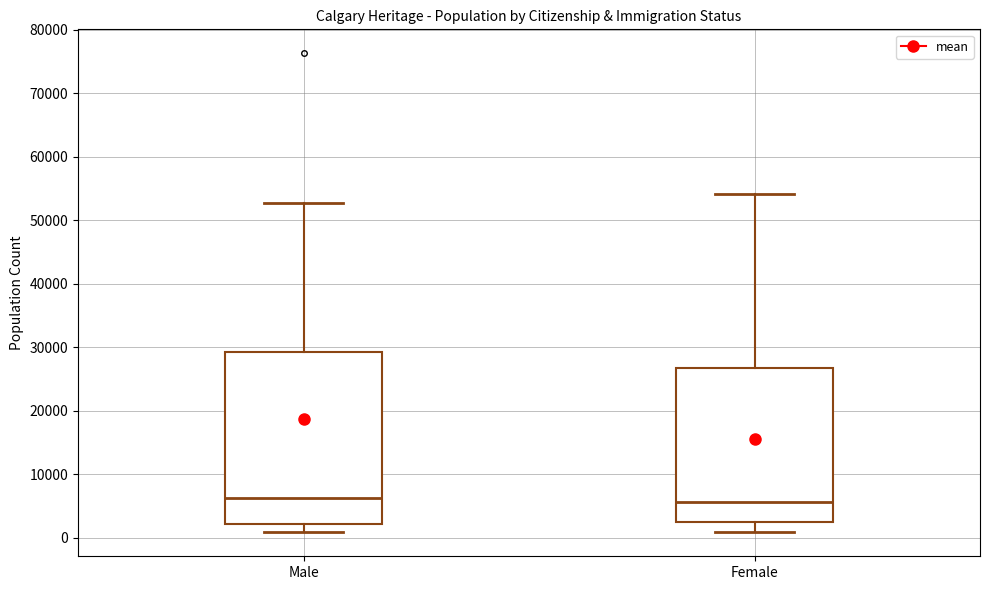

Which box is the tallest, from its lower edge to its upper edge?

Male